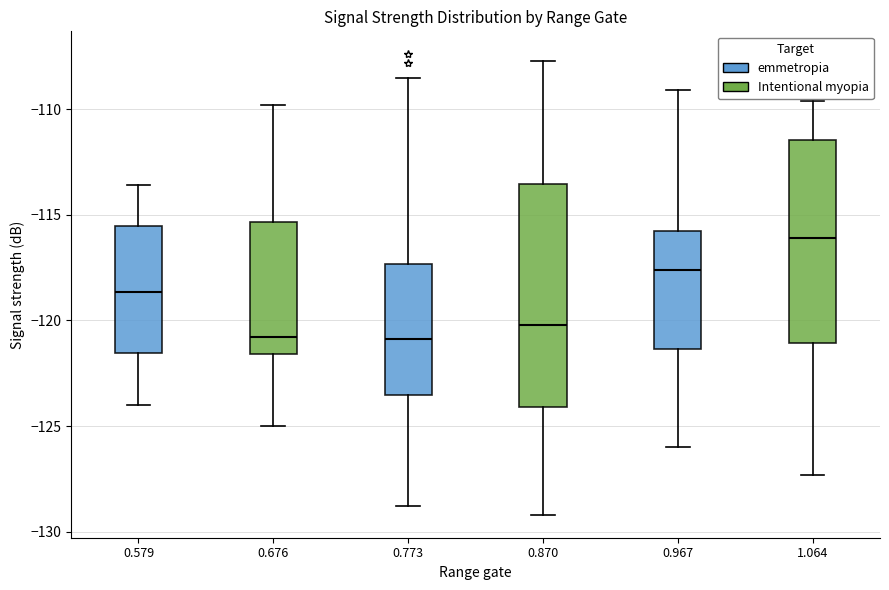

Where does the median line of the box at x = 0.967 sit on the y-axis? The values are not printed on the chart, so give them approximately, as read against the axis.

-117.5